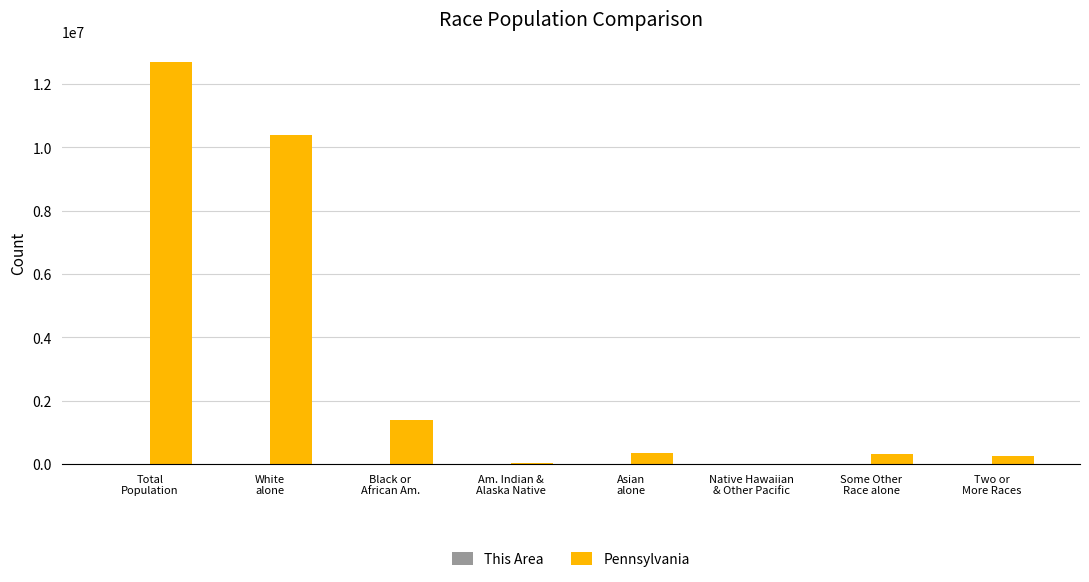

Which series has the largest total across all categories?

Pennsylvania